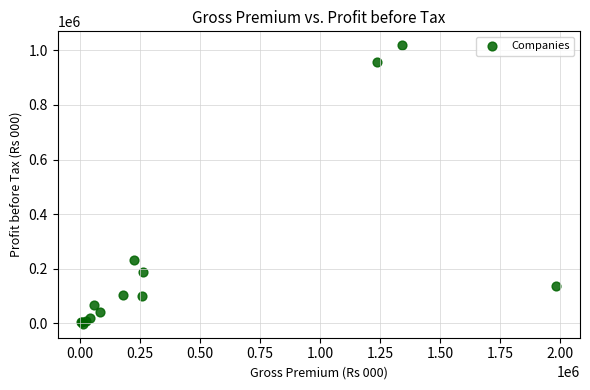

What Y value in the scatter plot is closest to 508219?

231280